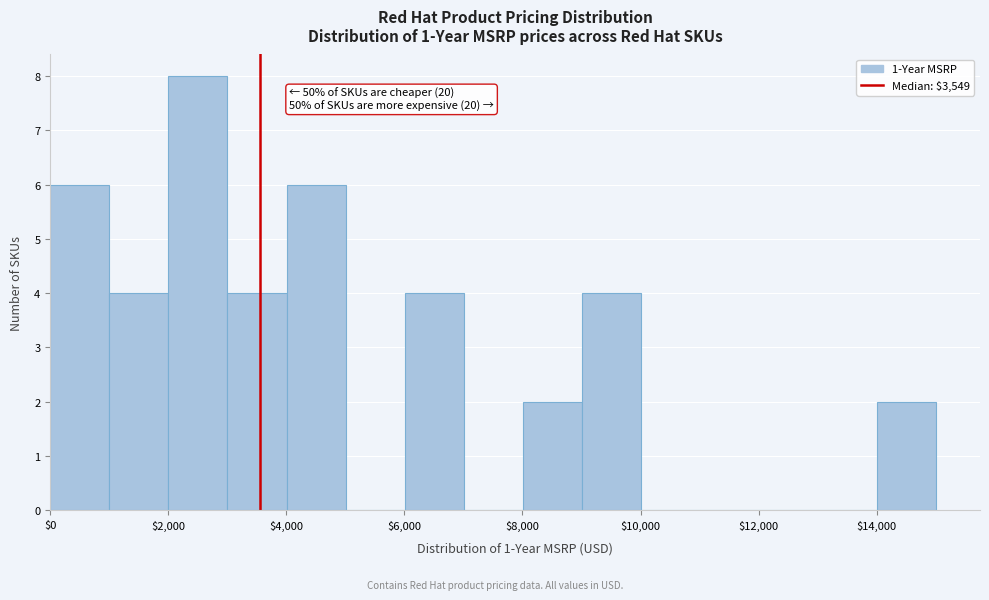

Over which range of the x-axis is the bar tallest?

2000 to 3000